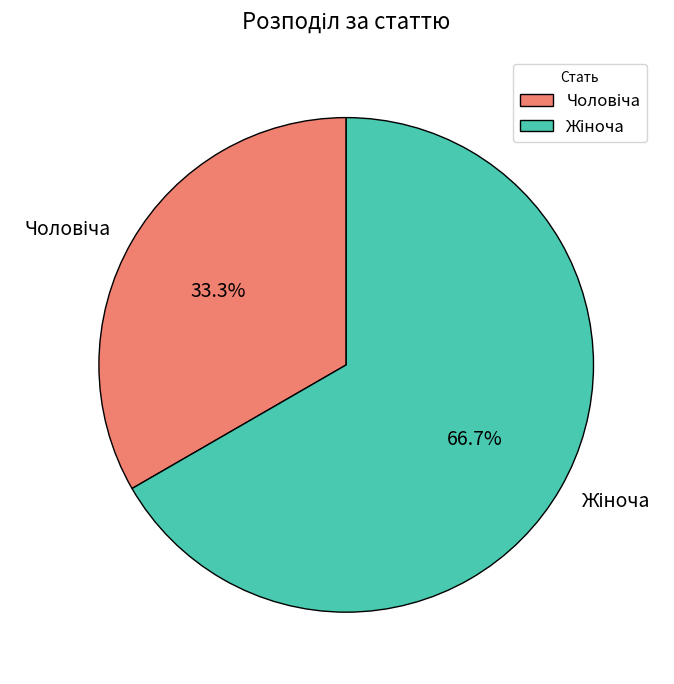

Does any single category account for the majority?

Yes